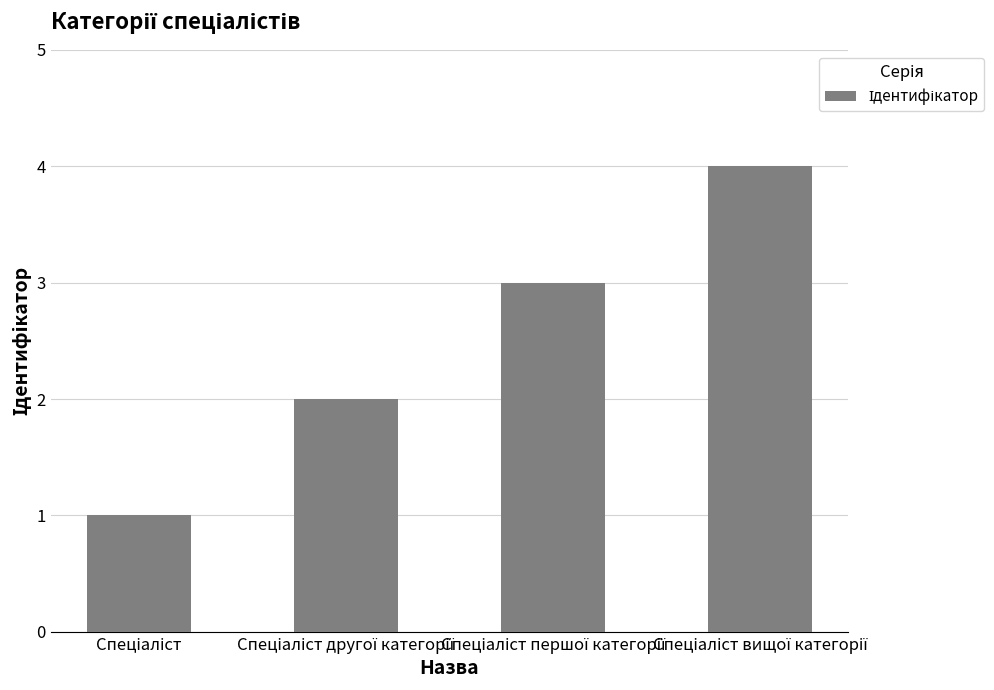

What is the value of the 1st bar from the left?

1